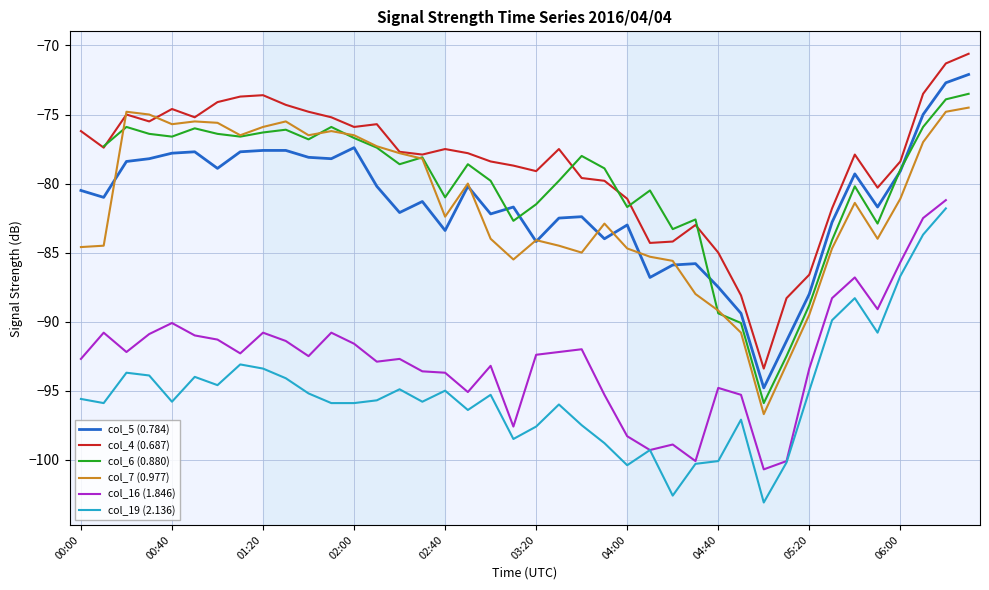

Where does the col_5 (0.784) series first go above -81?

00:00